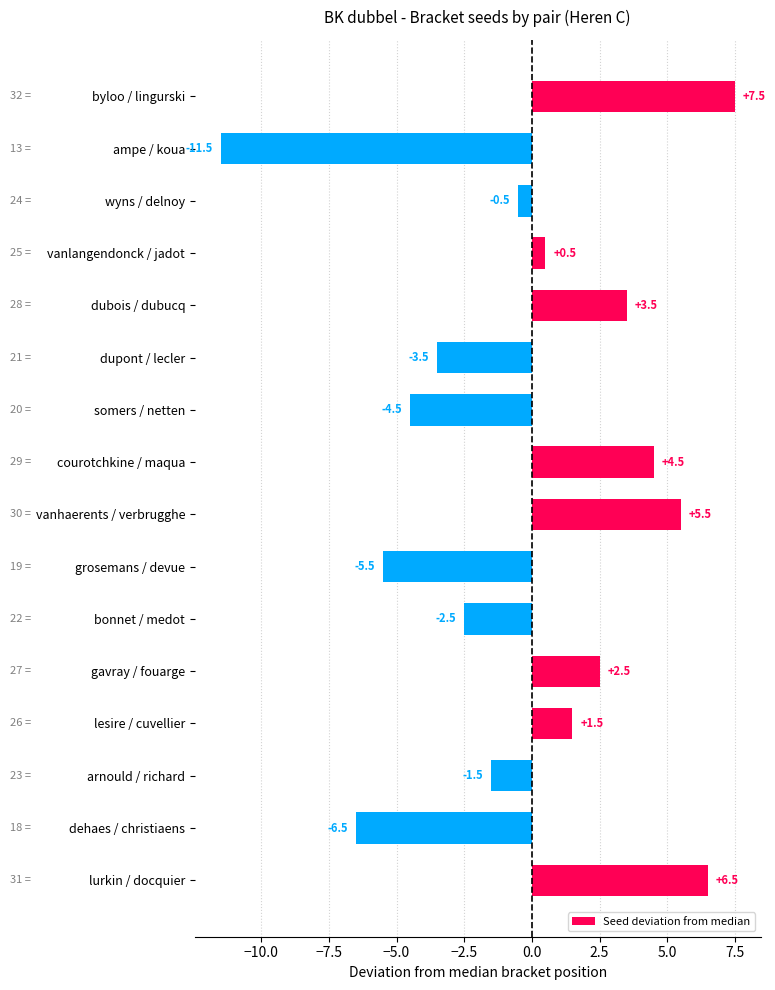

At which category does the chart reach its peak across all series?

byloo / lingurski